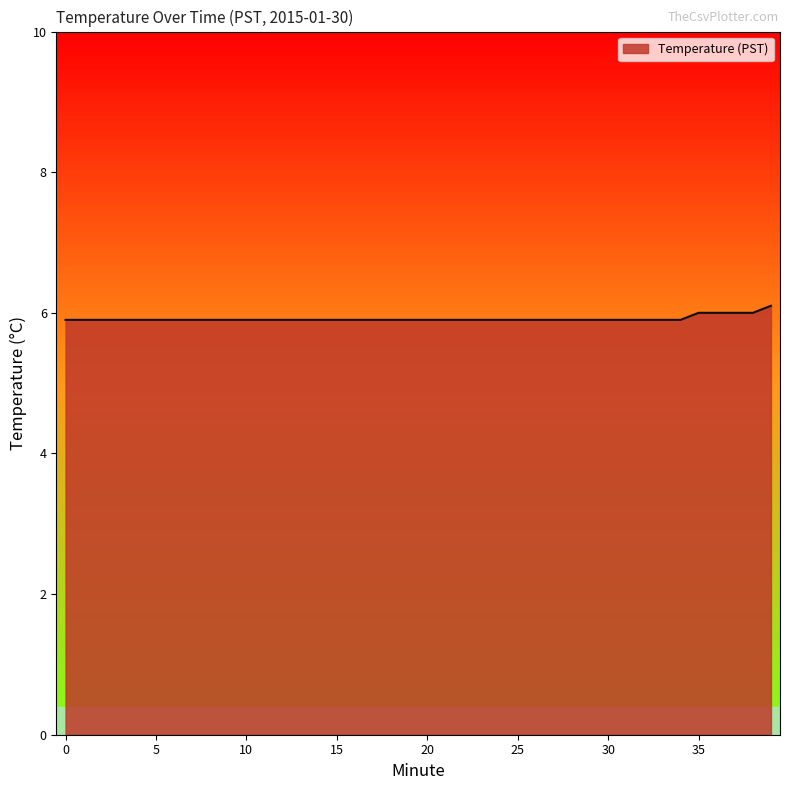

What is the minimum value shown in the chart?

5.9